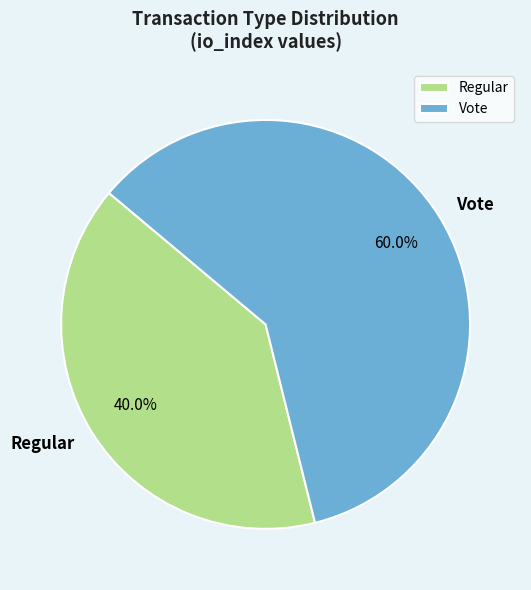

To the nearest percent, what is the difference between the Vote and Regular slice percentages?

20%